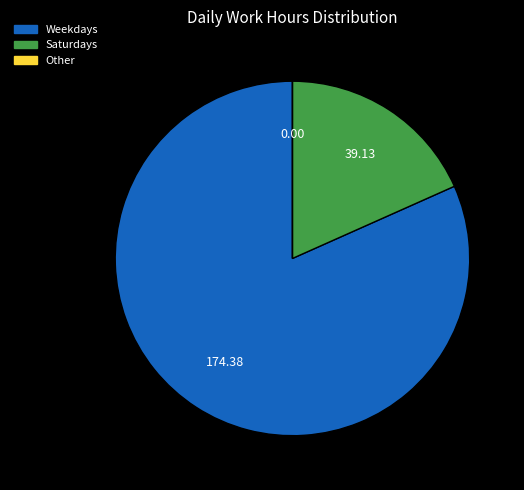

Do Saturdays and Weekdays together represent more than half of the pie?

Yes